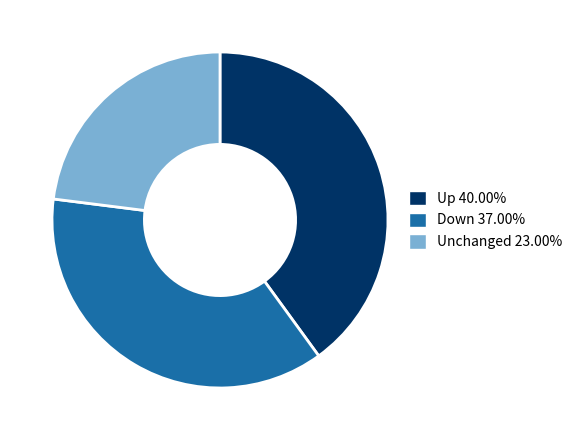

Is there any slice that represents more than half of the pie?

No